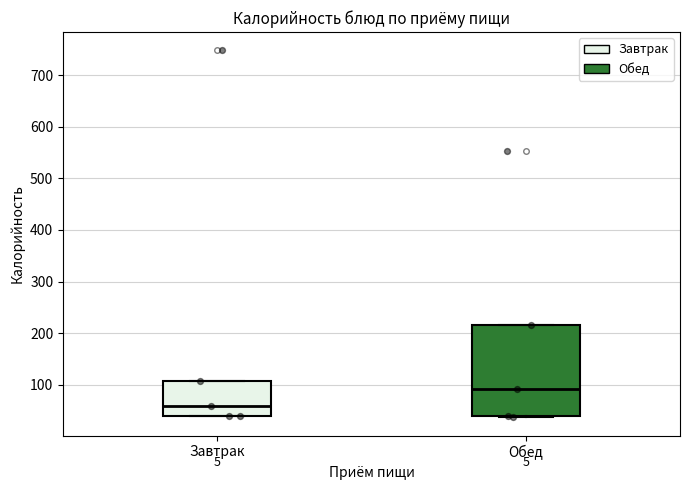

Which box's median line is the highest?

Обед